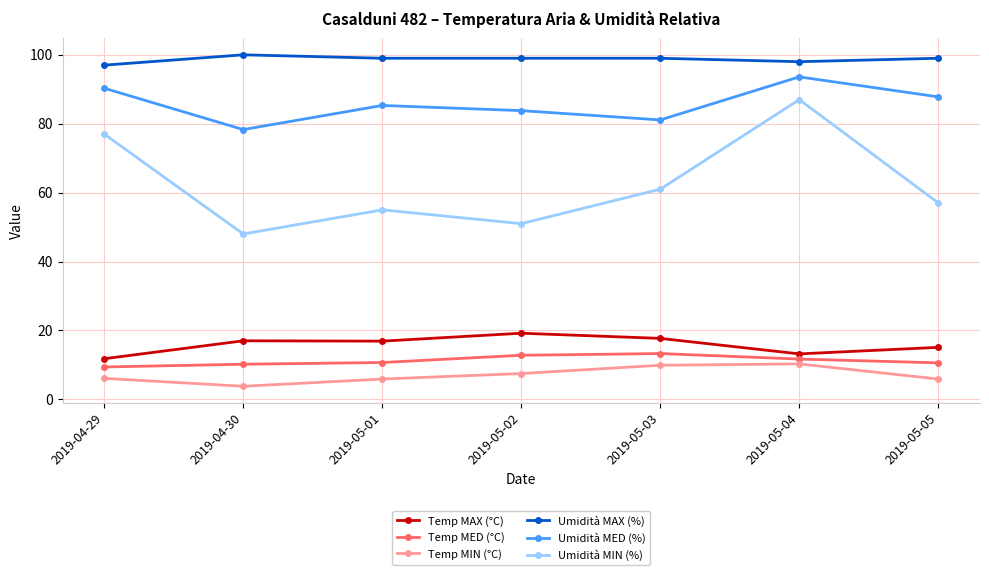

Which category has the lowest value in the Umidità MAX (%) series?

2019-04-29